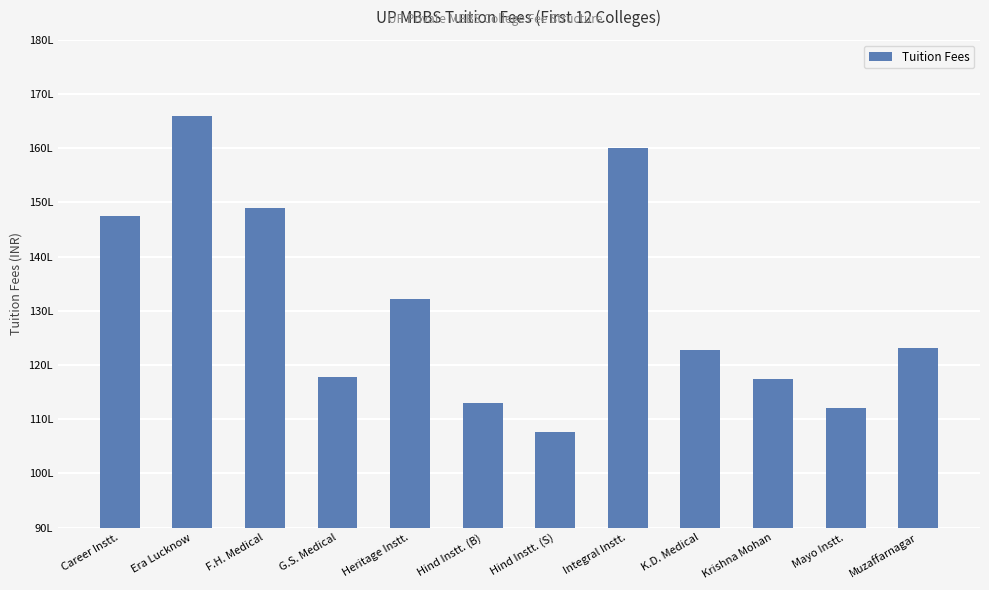

What is the value of the 2nd bar from the left?

1660000